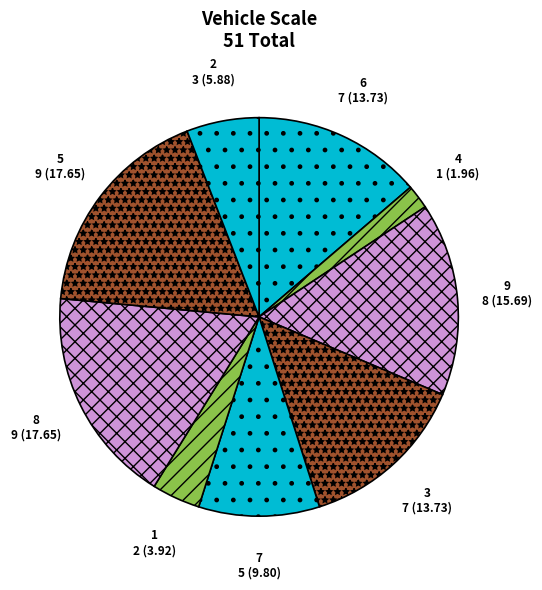

How many slices are in this pie chart?

9